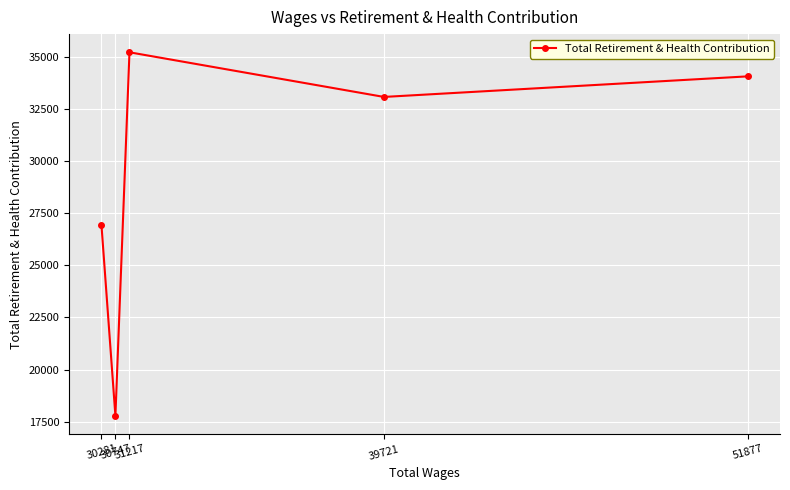

What is the value of the 1st point from the left?

26926